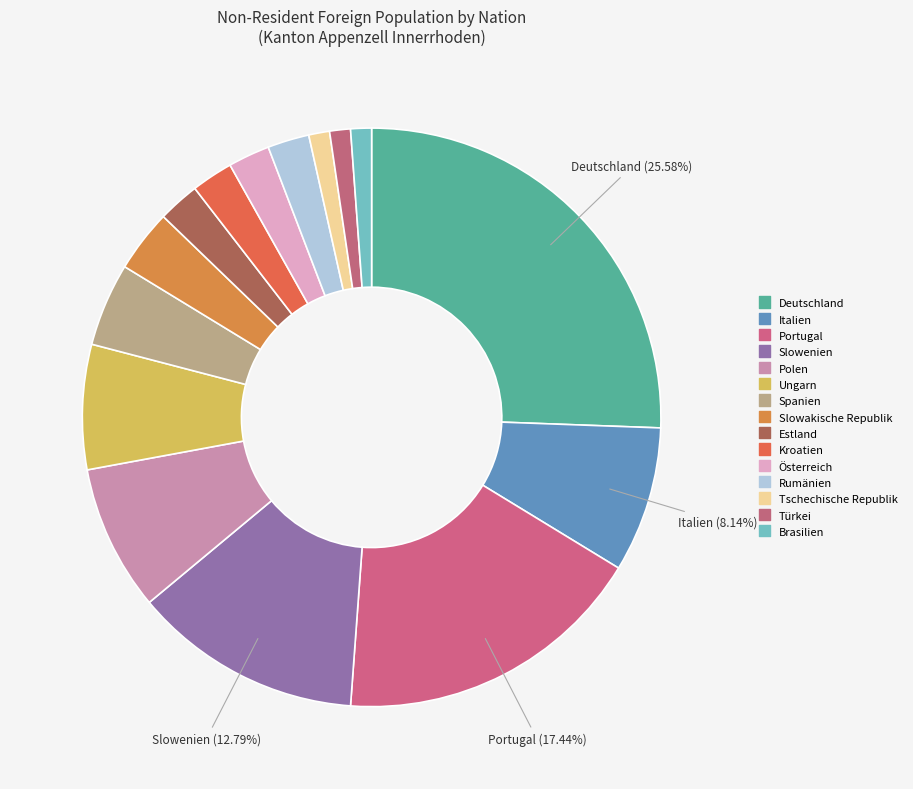

Rank the categories by value from highest to lowest.

Deutschland, Portugal, Slowenien, Italien, Polen, Ungarn, Spanien, Slowakische Republik, Estland, Kroatien, Österreich, Rumänien, Tschechische Republik, Türkei, Brasilien